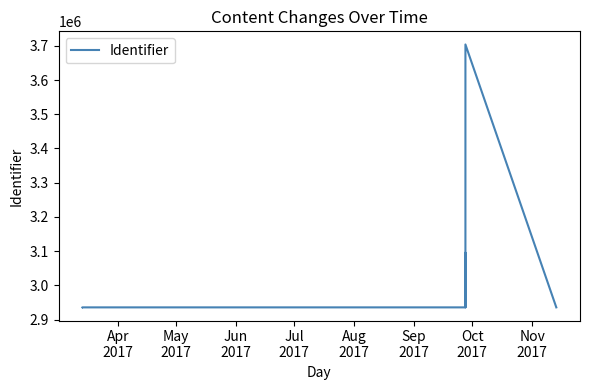

What is the sum of all values?

24413926